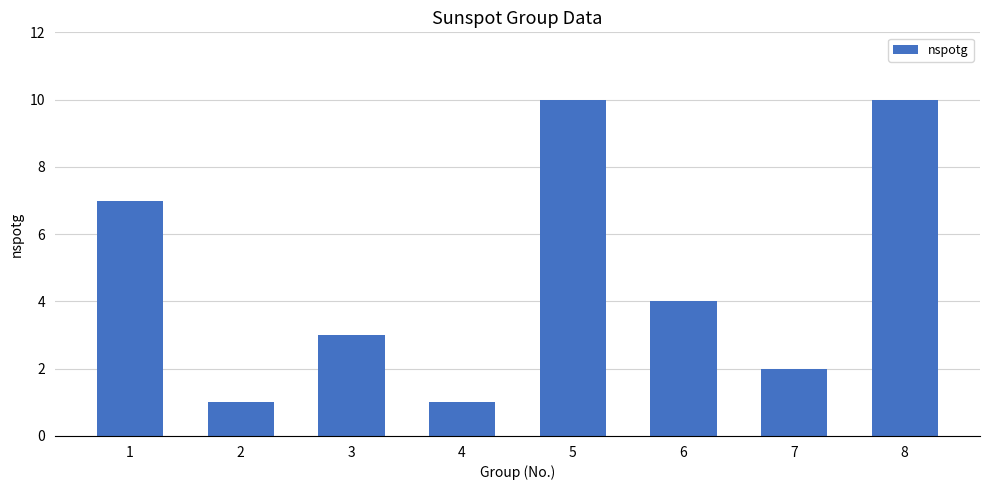

What value does the data have at 5?

10